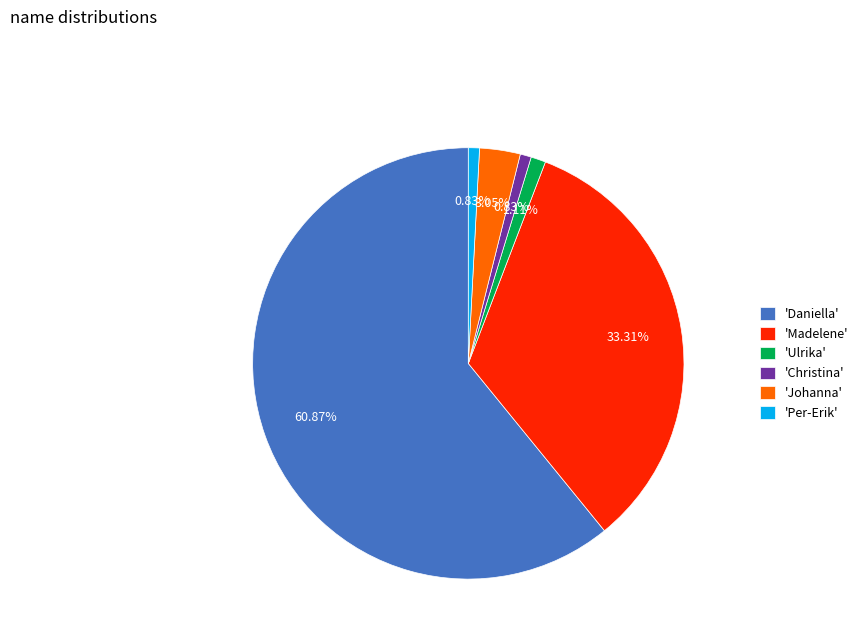

Which has a higher value, 'Johanna' or 'Per-Erik'?

'Johanna'